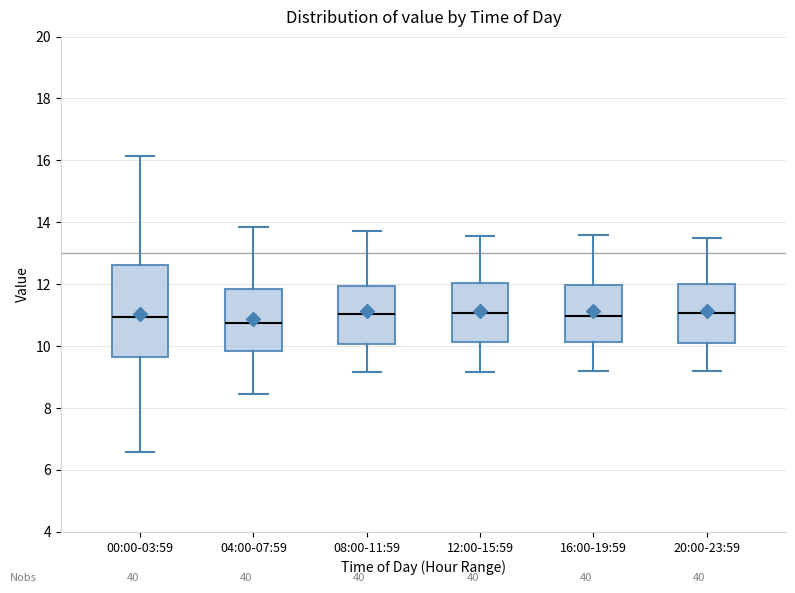

Reading left to right, read every box against the y-axis: the position of its median line, the range the box covers, and the ends of its whiskers. The values are not printed on the chart, so give them approximately, as read against the axis.

00:00-03:59: median 11.0, box 9.6 to 12.6, whiskers 6.6 to 16.2
04:00-07:59: median 10.8, box 9.8 to 11.8, whiskers 8.4 to 13.8
08:00-11:59: median 11.0, box 10.0 to 12.0, whiskers 9.2 to 13.8
12:00-15:59: median 11.0, box 10.2 to 12.0, whiskers 9.2 to 13.6
16:00-19:59: median 11.0, box 10.2 to 12.0, whiskers 9.2 to 13.6
20:00-23:59: median 11.0, box 10.2 to 12.0, whiskers 9.2 to 13.6